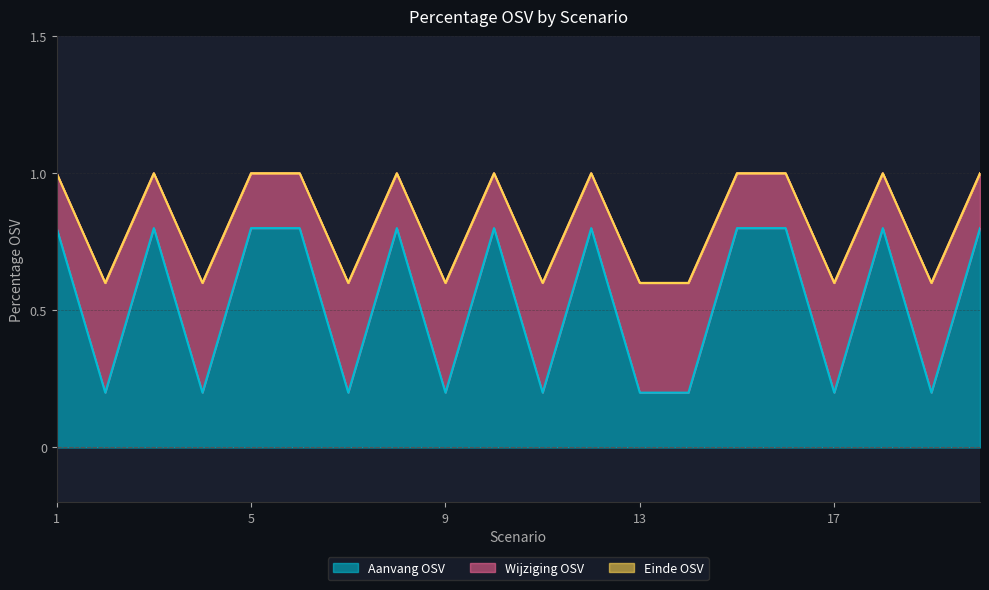

The value of Aanvang OSV at 1 is 1.1. True or false?

False